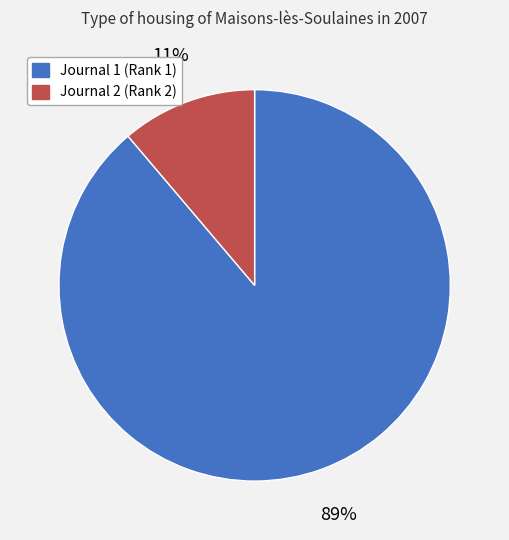

To the nearest percent, what portion does Journal 2 (Rank 2) represent?

11%